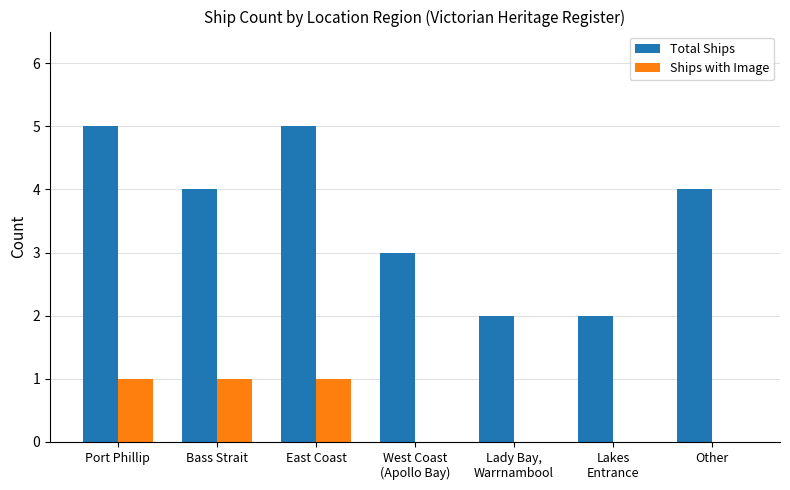

Reading right to left, what are all the values shown in this chart?

Total Ships: Other=4	Lakes
Entrance=2	Lady Bay,
Warrnambool=2	West Coast
(Apollo Bay)=3	East Coast=5	Bass Strait=4	Port Phillip=5
Ships with Image: Other=0	Lakes
Entrance=0	Lady Bay,
Warrnambool=0	West Coast
(Apollo Bay)=0	East Coast=1	Bass Strait=1	Port Phillip=1